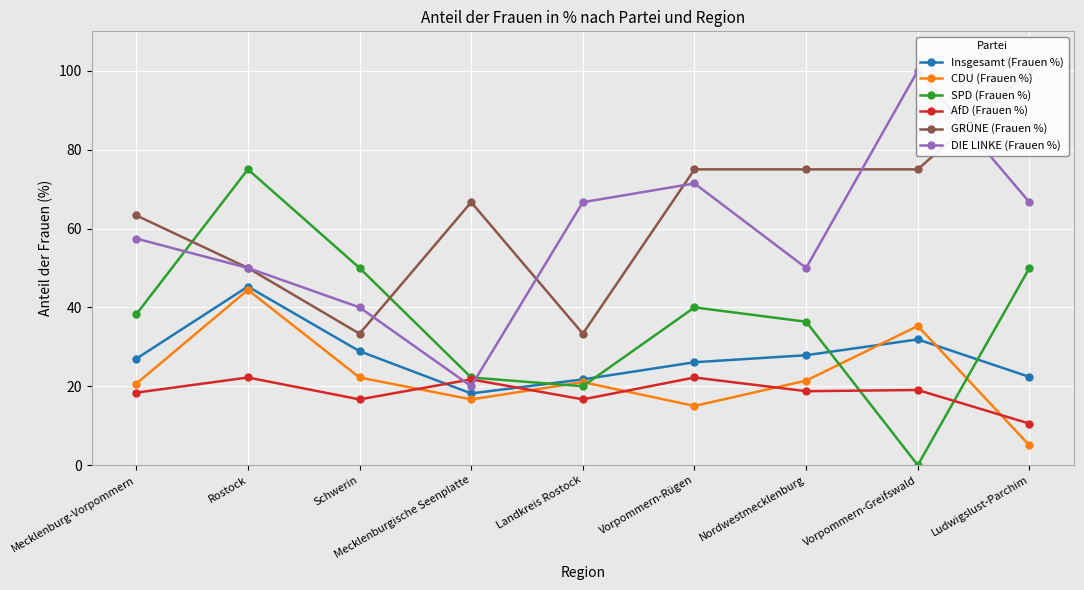

True or false: Insgesamt (Frauen %) has more than 0 points higher than both neighbors.

True